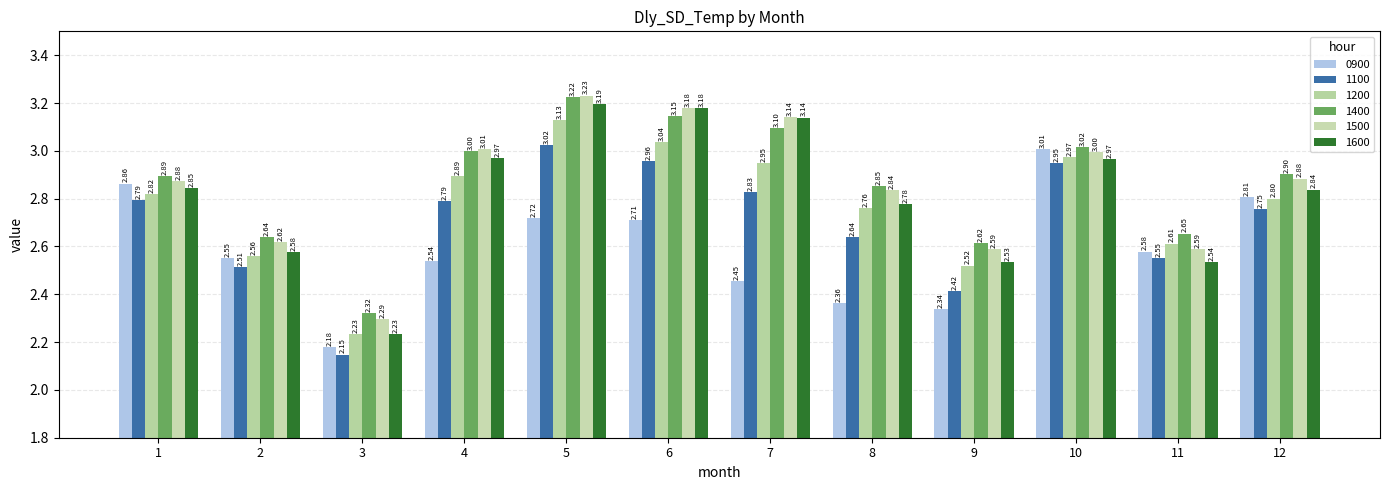

What is the total value across all series at 3?

13.4